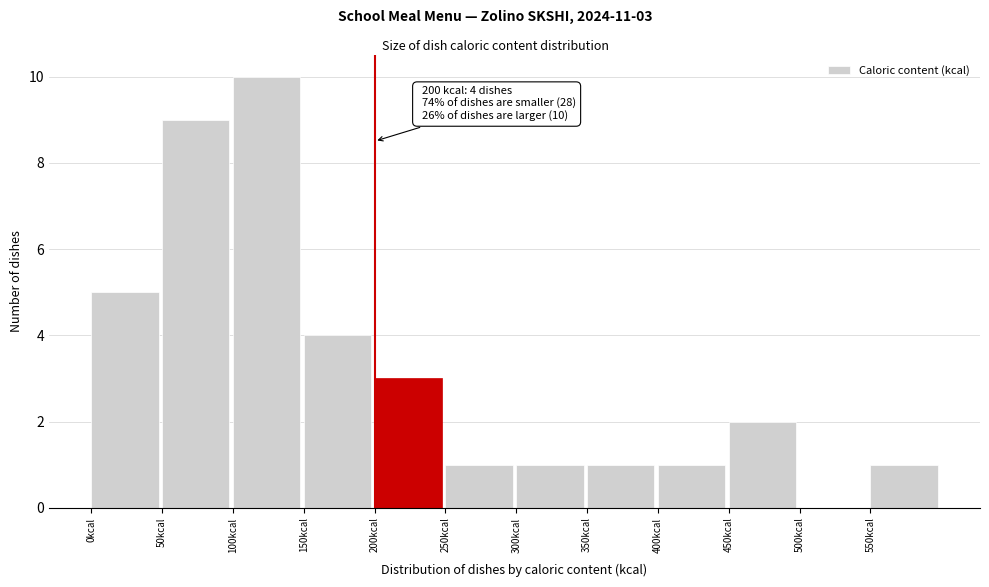

Over which range of the x-axis is the bar tallest?

100 to 150